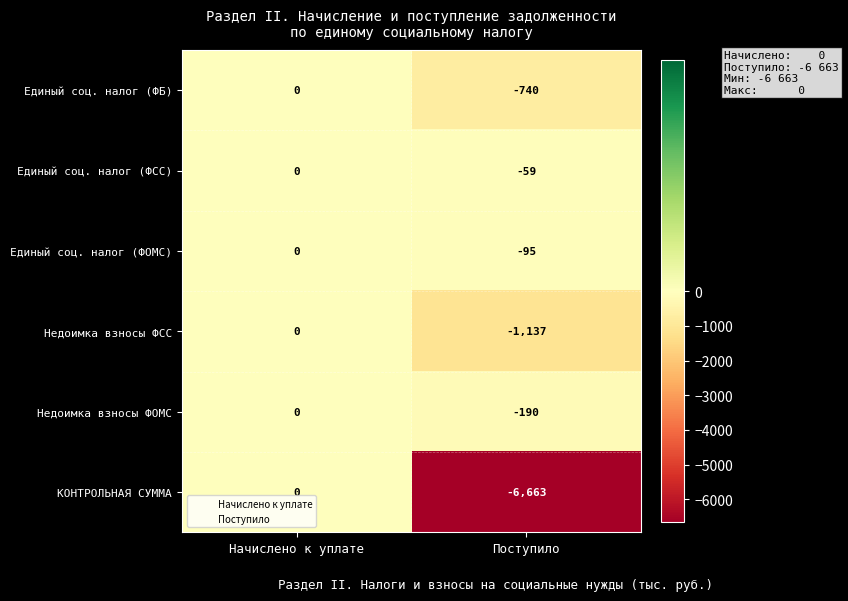

Reading right to left, transcribe all the data shown in this chart.

Единый соц. налог (ФБ): Поступило=-740	Начислено к уплате=0
Единый соц. налог (ФСС): Поступило=-59	Начислено к уплате=0
Единый соц. налог (ФОМС): Поступило=-95	Начислено к уплате=0
Недоимка взносы ФСС: Поступило=-1137	Начислено к уплате=0
Недоимка взносы ФОМС: Поступило=-190	Начислено к уплате=0
КОНТРОЛЬНАЯ СУММА: Поступило=-6663	Начислено к уплате=0